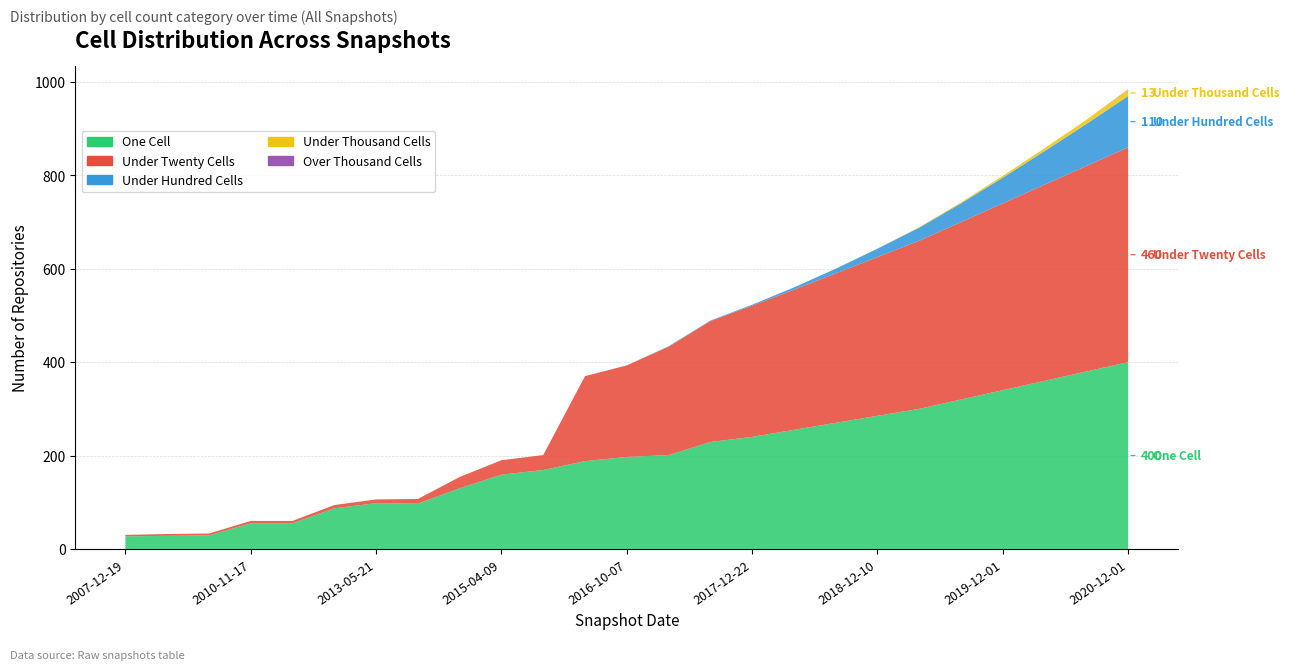

Reading left to right, list all the values displayed in this chart.

one_cell: 2007-12-19=27	2008-10-10=28	2009-09-25=29	2010-11-17=55	2011-09-05=55	2012-07-13=87	2013-05-21=98	2013-12-20=97	2014-09-08=130	2015-04-09=159	2015-10-01=169	2016-04-05=188	2016-10-07=197	2017-04-12=201	2017-10-12=229	2017-12-22=240	2018-04-09=255	2018-08-01=270	2018-12-10=285	2019-04-01=300	2019-08-01=320	2019-12-01=340	2020-04-01=360	2020-08-01=380	2020-12-01=400
under_twenty_cells: 2007-12-19=3	2008-10-10=4	2009-09-25=4	2010-11-17=5	2011-09-05=5	2012-07-13=7	2013-05-21=8	2013-12-20=10	2014-09-08=24	2015-04-09=31	2015-10-01=32	2016-04-05=182	2016-10-07=196	2017-04-12=232	2017-10-12=259	2017-12-22=281	2018-04-09=300	2018-08-01=320	2018-12-10=340	2019-04-01=360	2019-08-01=380	2019-12-01=400	2020-04-01=420	2020-08-01=440	2020-12-01=460
under_hundred_cells: 2007-12-19=0	2008-10-10=0	2009-09-25=0	2010-11-17=0	2011-09-05=0	2012-07-13=0	2013-05-21=0	2013-12-20=0	2014-09-08=0	2015-04-09=0	2015-10-01=0	2016-04-05=0	2016-10-07=0	2017-04-12=1	2017-10-12=1	2017-12-22=2	2018-04-09=5	2018-08-01=10	2018-12-10=18	2019-04-01=28	2019-08-01=40	2019-12-01=55	2020-04-01=72	2020-08-01=90	2020-12-01=110
under_thousand_cells: 2007-12-19=0	2008-10-10=0	2009-09-25=0	2010-11-17=0	2011-09-05=0	2012-07-13=0	2013-05-21=0	2013-12-20=0	2014-09-08=0	2015-04-09=0	2015-10-01=0	2016-04-05=0	2016-10-07=0	2017-04-12=0	2017-10-12=0	2017-12-22=0	2018-04-09=0	2018-08-01=0	2018-12-10=0	2019-04-01=1	2019-08-01=2	2019-12-01=4	2020-04-01=6	2020-08-01=9	2020-12-01=13
over_thousand_cells: 2007-12-19=0	2008-10-10=0	2009-09-25=0	2010-11-17=0	2011-09-05=0	2012-07-13=0	2013-05-21=0	2013-12-20=0	2014-09-08=0	2015-04-09=0	2015-10-01=0	2016-04-05=0	2016-10-07=0	2017-04-12=0	2017-10-12=0	2017-12-22=0	2018-04-09=0	2018-08-01=0	2018-12-10=0	2019-04-01=0	2019-08-01=0	2019-12-01=0	2020-04-01=0	2020-08-01=0	2020-12-01=1